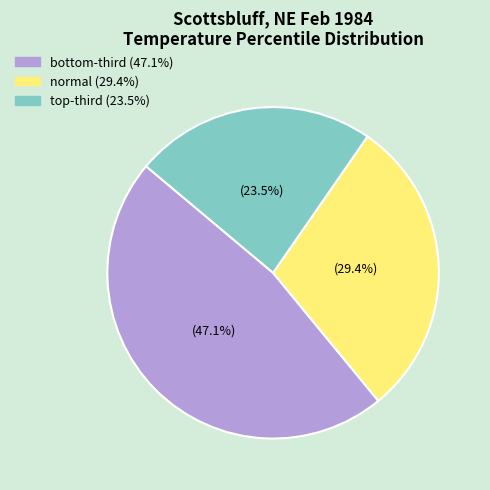

Which category has the biggest portion of the pie?

bottom-third